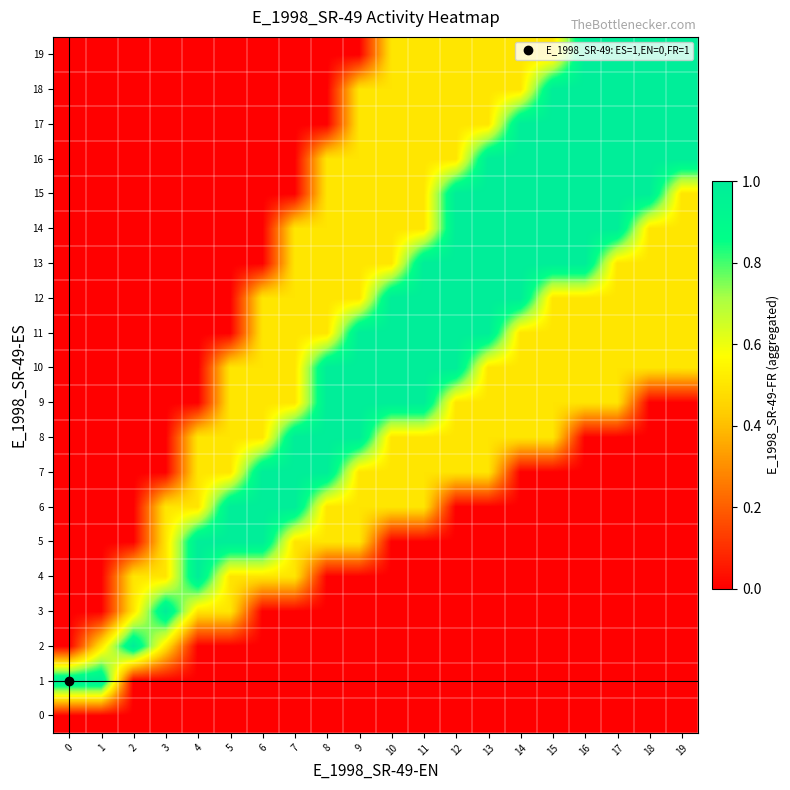

Reading left to right, transcribe all the data shown in this chart.

0: 0=0.0	1=0.0	2=0.0	3=0.0	4=0.0	5=0.0	6=0.0	7=0.0	8=0.0	9=0.0	10=0.0	11=0.0	12=0.0	13=0.0	14=0.0	15=0.0	16=0.0	17=0.0	18=0.0	19=0.0
1: 0=1.0	1=1.0	2=0.0	3=0.0	4=0.0	5=0.0	6=0.0	7=0.0	8=0.0	9=0.0	10=0.0	11=0.0	12=0.0	13=0.0	14=0.0	15=0.0	16=0.0	17=0.0	18=0.0	19=0.0
2: 0=0.0	1=0.5	2=1.0	3=0.5	4=0.0	5=0.0	6=0.0	7=0.0	8=0.0	9=0.0	10=0.0	11=0.0	12=0.0	13=0.0	14=0.0	15=0.0	16=0.0	17=0.0	18=0.0	19=0.0
3: 0=0.0	1=0.0	2=0.5	3=1.0	4=0.5	5=0.5	6=0.0	7=0.0	8=0.0	9=0.0	10=0.0	11=0.0	12=0.0	13=0.0	14=0.0	15=0.0	16=0.0	17=0.0	18=0.0	19=0.0
4: 0=0.0	1=0.0	2=0.5	3=0.5	4=1.0	5=0.5	6=0.5	7=0.5	8=0.0	9=0.0	10=0.0	11=0.0	12=0.0	13=0.0	14=0.0	15=0.0	16=0.0	17=0.0	18=0.0	19=0.0
5: 0=0.0	1=0.0	2=0.0	3=0.5	4=1.0	5=1.0	6=1.0	7=0.5	8=0.5	9=0.5	10=0.0	11=0.0	12=0.0	13=0.0	14=0.0	15=0.0	16=0.0	17=0.0	18=0.0	19=0.0
6: 0=0.0	1=0.0	2=0.0	3=0.5	4=0.5	5=1.0	6=1.0	7=1.0	8=0.5	9=0.5	10=0.5	11=0.5	12=0.0	13=0.0	14=0.0	15=0.0	16=0.0	17=0.0	18=0.0	19=0.0
7: 0=0.0	1=0.0	2=0.0	3=0.0	4=0.5	5=0.5	6=1.0	7=1.0	8=1.0	9=0.5	10=0.5	11=0.5	12=0.5	13=0.5	14=0.0	15=0.0	16=0.0	17=0.0	18=0.0	19=0.0
8: 0=0.0	1=0.0	2=0.0	3=0.0	4=0.5	5=0.5	6=0.5	7=1.0	8=1.0	9=1.0	10=0.5	11=0.5	12=0.5	13=0.5	14=0.5	15=0.5	16=0.0	17=0.0	18=0.0	19=0.0
9: 0=0.0	1=0.0	2=0.0	3=0.0	4=0.0	5=0.5	6=0.5	7=0.5	8=1.0	9=1.0	10=1.0	11=1.0	12=0.5	13=0.5	14=0.5	15=0.5	16=0.5	17=0.5	18=0.0	19=0.0
10: 0=0.0	1=0.0	2=0.0	3=0.0	4=0.0	5=0.5	6=0.5	7=0.5	8=1.0	9=1.0	10=1.0	11=1.0	12=1.0	13=0.5	14=0.5	15=0.5	16=0.5	17=0.5	18=0.5	19=0.5
11: 0=0.0	1=0.0	2=0.0	3=0.0	4=0.0	5=0.0	6=0.5	7=0.5	8=0.5	9=1.0	10=1.0	11=1.0	12=1.0	13=1.0	14=0.5	15=0.5	16=0.5	17=0.5	18=0.5	19=0.5
12: 0=0.0	1=0.0	2=0.0	3=0.0	4=0.0	5=0.0	6=0.5	7=0.5	8=0.5	9=0.5	10=1.0	11=1.0	12=1.0	13=1.0	14=1.0	15=0.5	16=0.5	17=0.5	18=0.5	19=0.5
13: 0=0.0	1=0.0	2=0.0	3=0.0	4=0.0	5=0.0	6=0.0	7=0.5	8=0.5	9=0.5	10=0.5	11=1.0	12=1.0	13=1.0	14=1.0	15=1.0	16=1.0	17=0.5	18=0.5	19=0.5
14: 0=0.0	1=0.0	2=0.0	3=0.0	4=0.0	5=0.0	6=0.0	7=0.5	8=0.5	9=0.5	10=0.5	11=0.5	12=1.0	13=1.0	14=1.0	15=1.0	16=1.0	17=1.0	18=0.5	19=0.5
15: 0=0.0	1=0.0	2=0.0	3=0.0	4=0.0	5=0.0	6=0.0	7=0.0	8=0.5	9=0.5	10=0.5	11=0.5	12=1.0	13=1.0	14=1.0	15=1.0	16=1.0	17=1.0	18=1.0	19=0.5
16: 0=0.0	1=0.0	2=0.0	3=0.0	4=0.0	5=0.0	6=0.0	7=0.0	8=0.5	9=0.5	10=0.5	11=0.5	12=0.5	13=1.0	14=1.0	15=1.0	16=1.0	17=1.0	18=1.0	19=1.0
17: 0=0.0	1=0.0	2=0.0	3=0.0	4=0.0	5=0.0	6=0.0	7=0.0	8=0.0	9=0.5	10=0.5	11=0.5	12=0.5	13=0.5	14=1.0	15=1.0	16=1.0	17=1.0	18=1.0	19=1.0
18: 0=0.0	1=0.0	2=0.0	3=0.0	4=0.0	5=0.0	6=0.0	7=0.0	8=0.0	9=0.5	10=0.5	11=0.5	12=0.5	13=0.5	14=0.5	15=1.0	16=1.0	17=1.0	18=1.0	19=1.0
19: 0=0.0	1=0.0	2=0.0	3=0.0	4=0.0	5=0.0	6=0.0	7=0.0	8=0.0	9=0.0	10=0.5	11=0.5	12=0.5	13=0.5	14=0.5	15=0.5	16=1.0	17=1.0	18=1.0	19=1.0